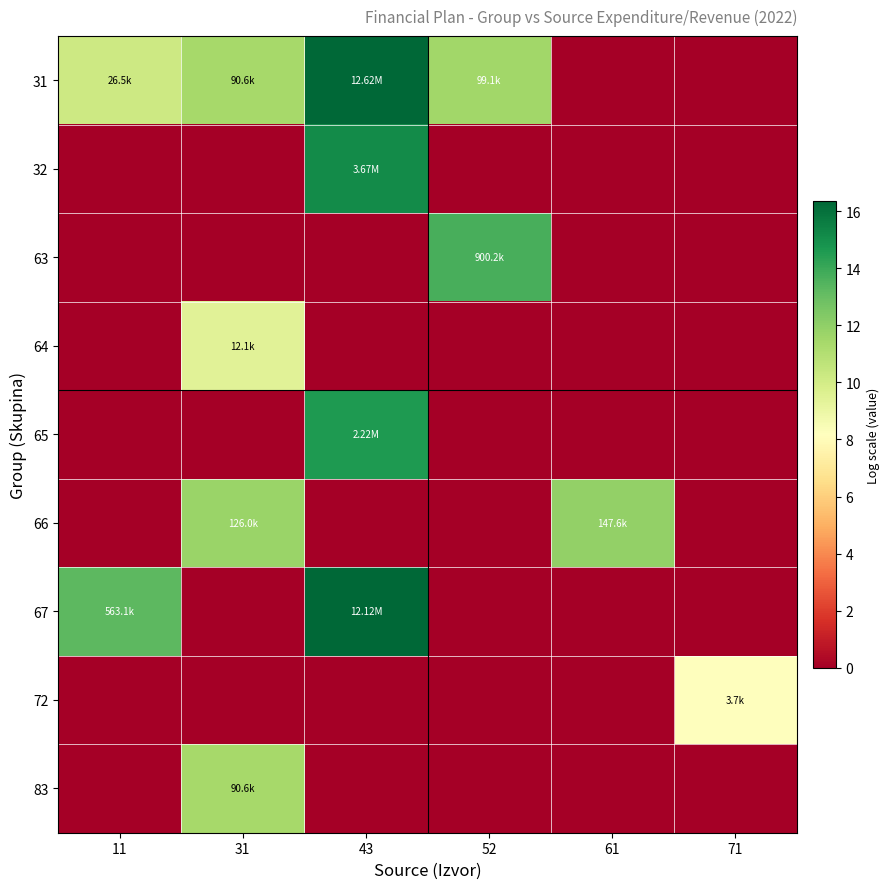

What is the greatest value displayed?

16.4